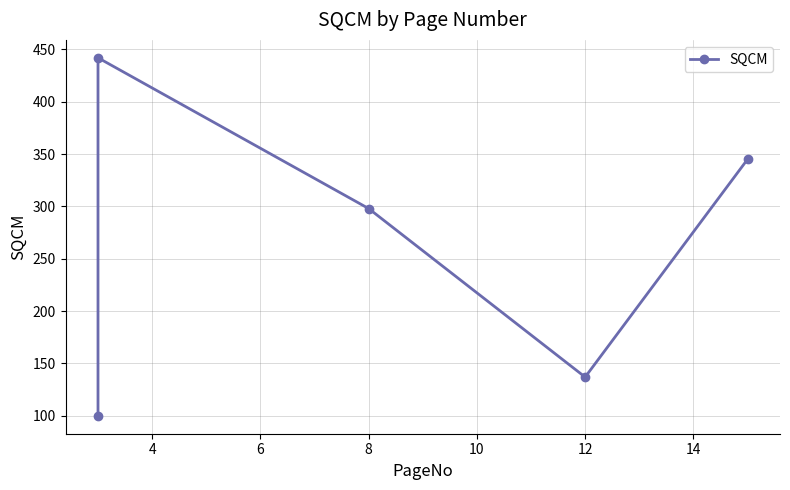

Does the chart have visible grid lines?

Yes